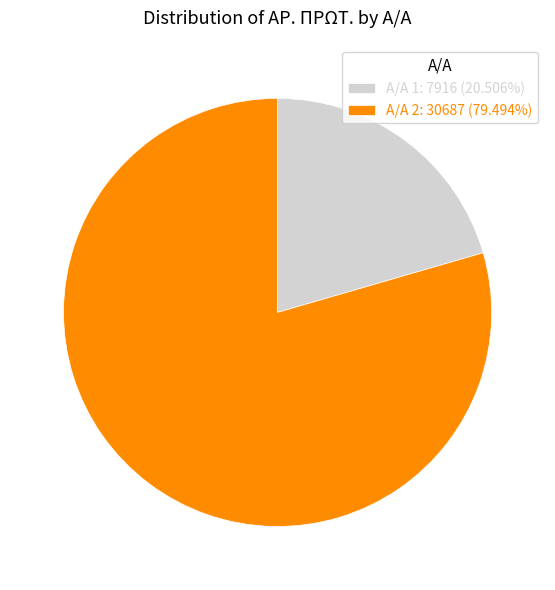

Do Α/Α 2: 30687 (79.494%) and Α/Α 1: 7916 (20.506%) together represent more than half of the pie?

Yes